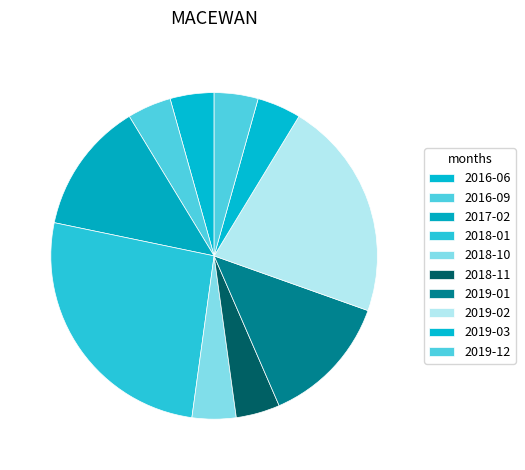

Approximately how many times larger is the value at 2016-06 compared to 2018-11?

1.0